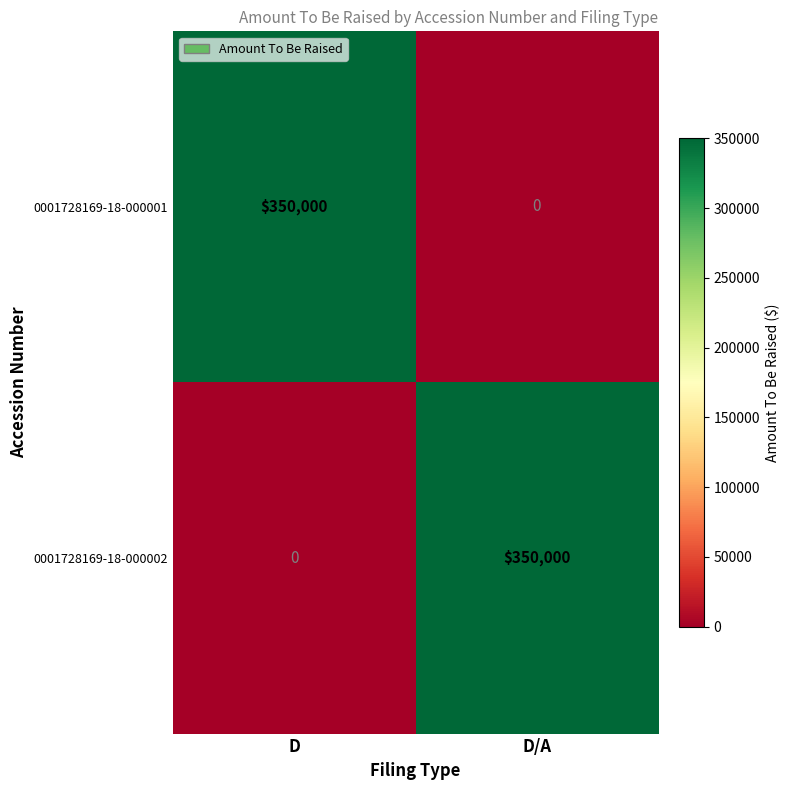

What is the difference between the highest and lowest values at D?

350000